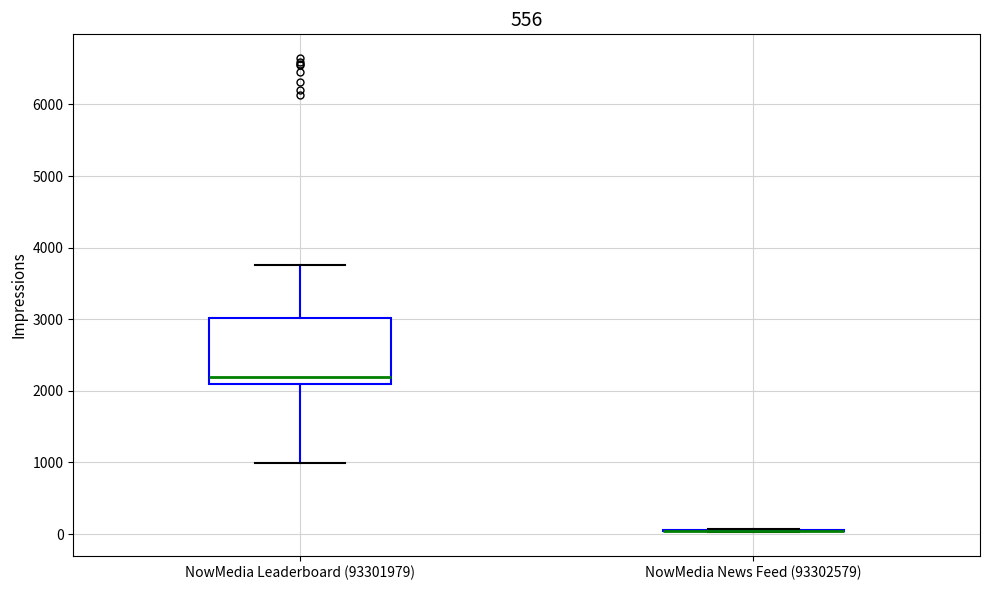

Reading left to right, read every box against the y-axis: the position of its median line, the range the box covers, and the ends of its whiskers. The values are not printed on the chart, so give them approximately, as read against the axis.

NowMedia Leaderboard (93301979): median 2200, box 2100 to 3000, whiskers 1000 to 3800
NowMedia News Feed (93302579): box collapsed to a line at 0, whiskers 0 to 100